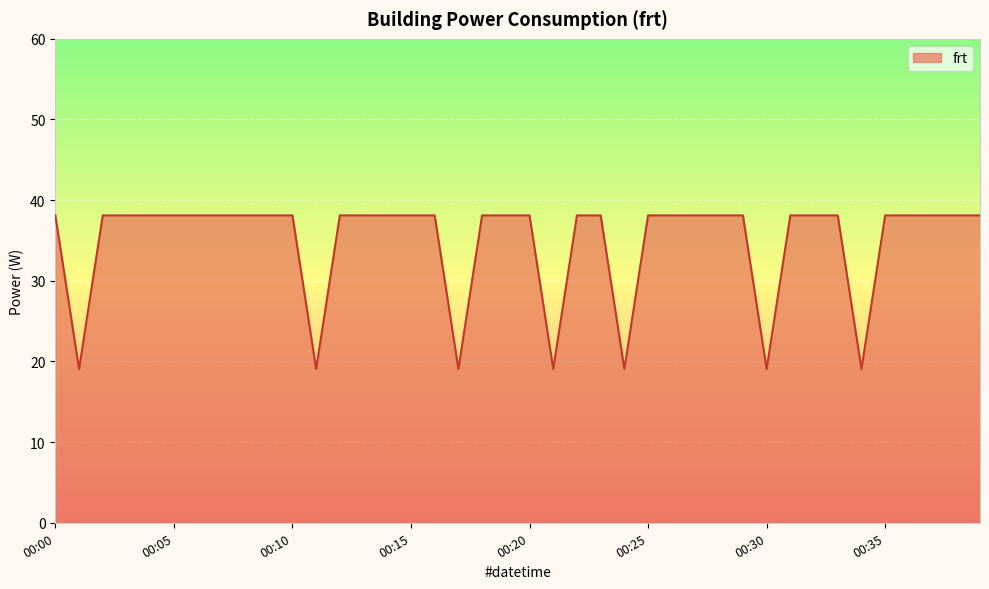

What is the difference between the maximum and minimum values?

19.1